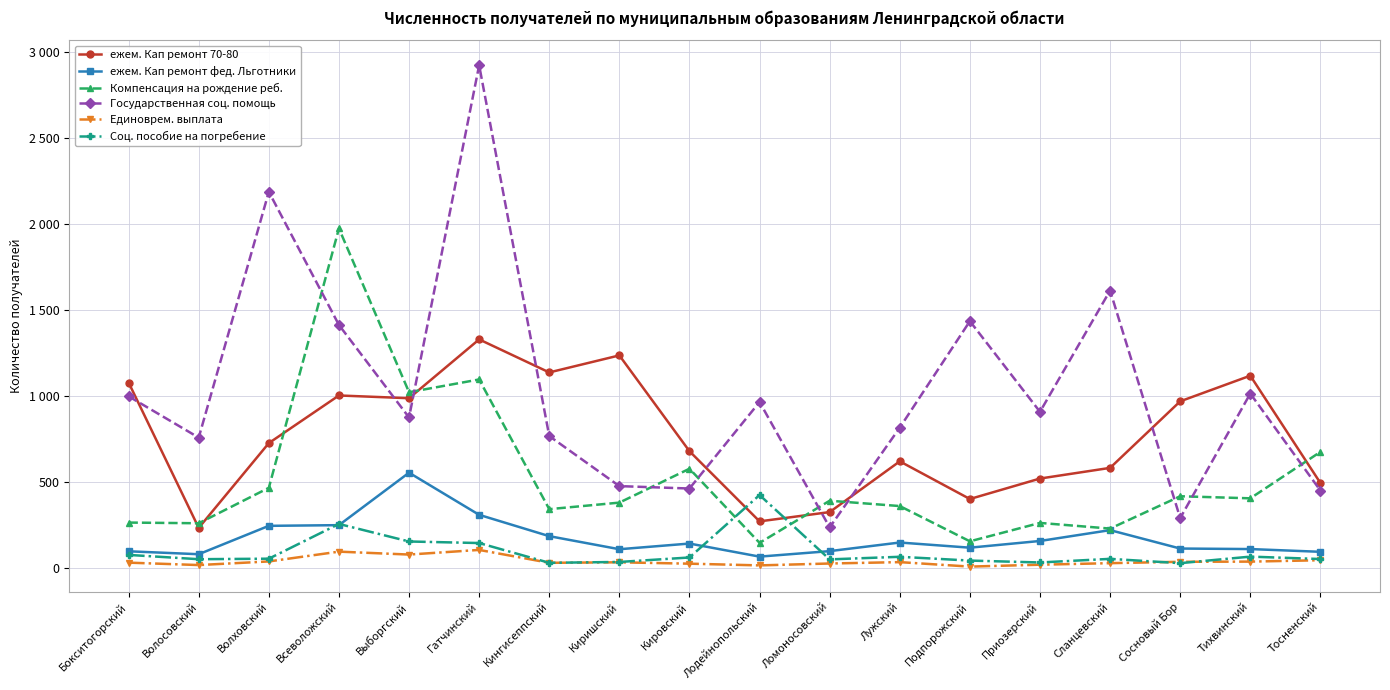

Reading left to right, what are all the values shown in this chart?

ежем. Кап ремонт 70-80: 1078	233	726	1003	987	1329	1137	1236	679	271	325	620	401	520	582	969	1118	494
ежем. Кап ремонт фед. Льготники: 97	80	245	249	554	309	185	109	142	66	98	148	118	157	220	113	110	94
Компенсация на рождение реб.: 264	260	466	1974	1022	1096	342	380	577	146	391	360	155	262	229	417	405	675
Государственная соц. помощь: 998	758	2187	1413	875	2923	767	476	462	965	236	816	1435	908	1613	290	1014	450
Единоврем. выплата: 31	17	38	95	78	105	30	33	25	15	26	34	8	19	28	36	37	45
Соц. пособие на погребение: 76	51	54	256	154	145	30	35	61	424	50	65	43	32	53	28	66	52